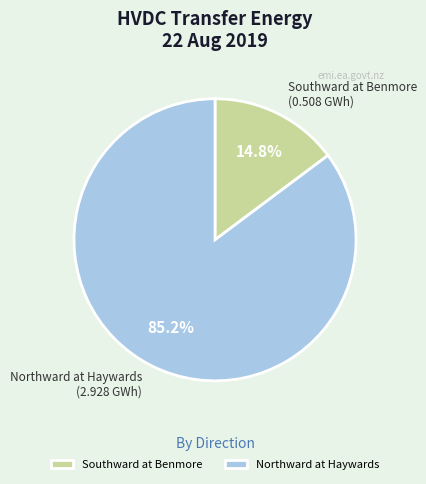

Is there any slice that represents more than half of the pie?

Yes